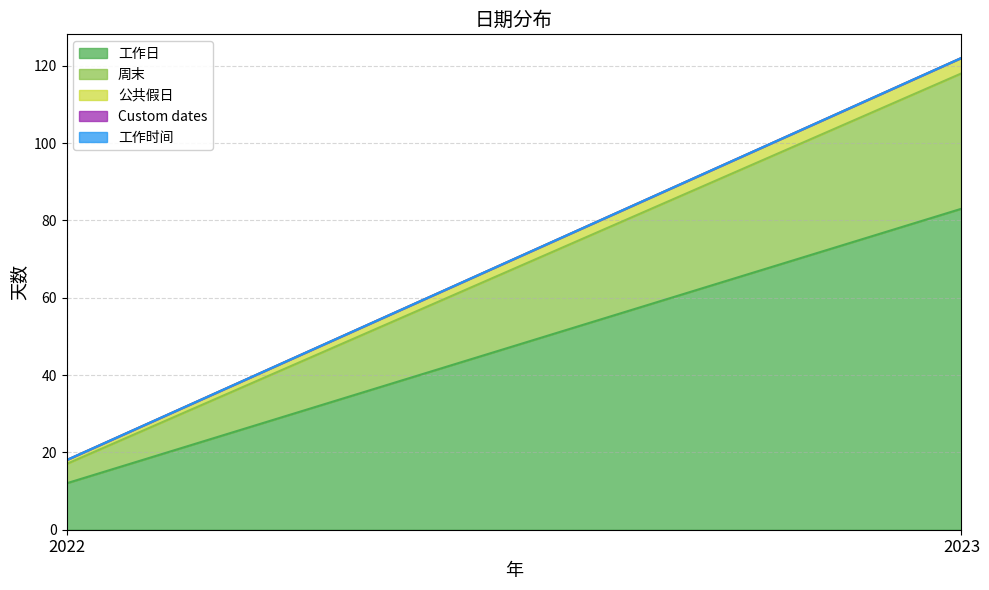

Which series has the largest total across all categories?

工作日